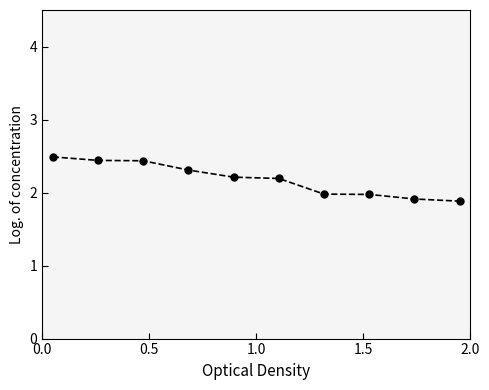

What is the greatest value displayed?

2.5